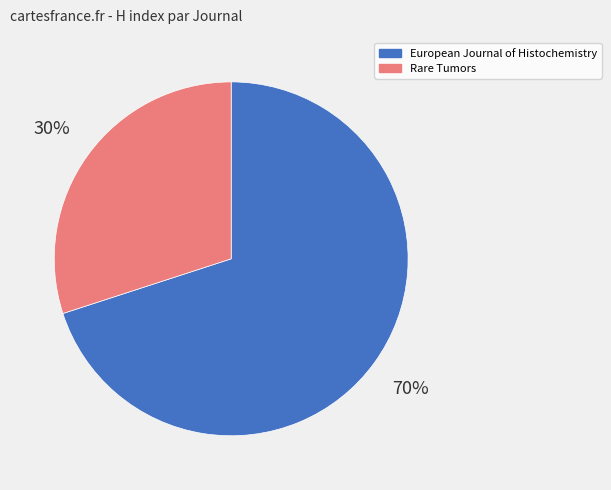

Between European Journal of Histochemistry and Rare Tumors, which is larger?

European Journal of Histochemistry